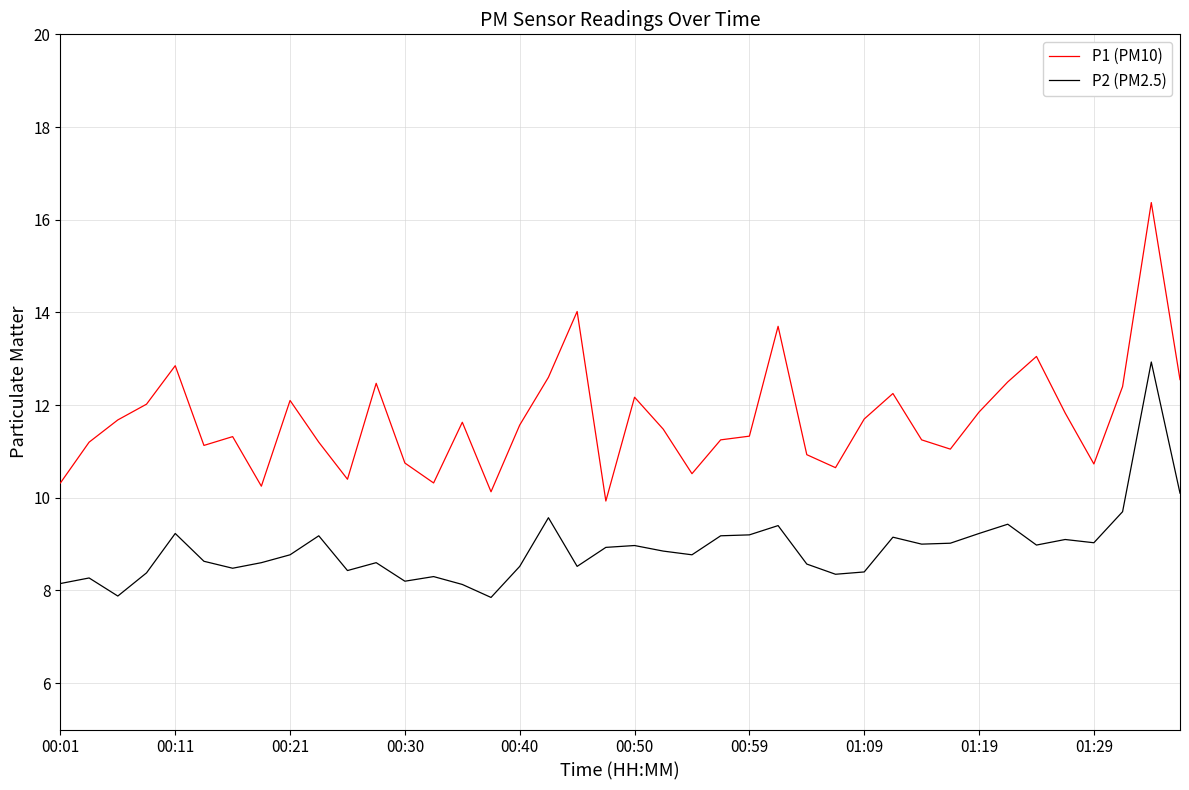

How many distinct data groups are displayed?

2